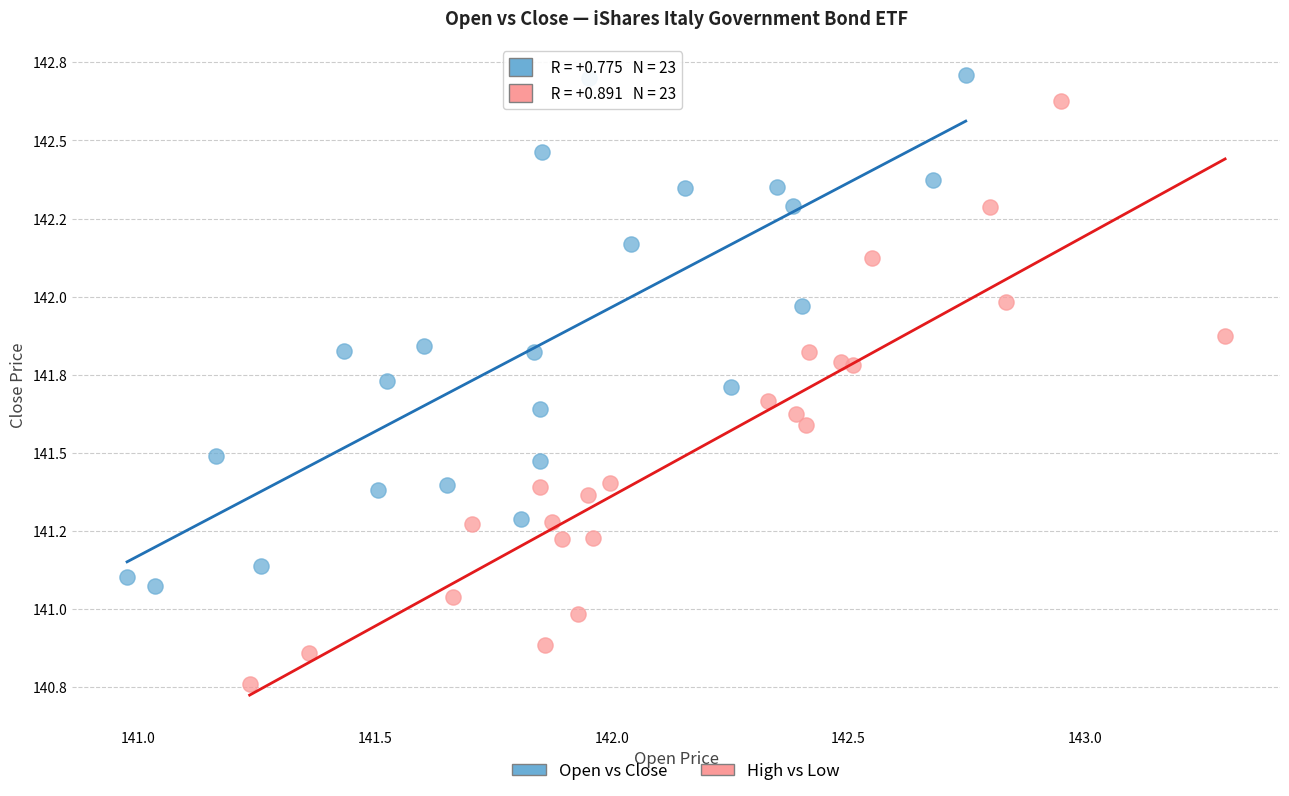

Which series has the widest spread of Y values?

High vs Low